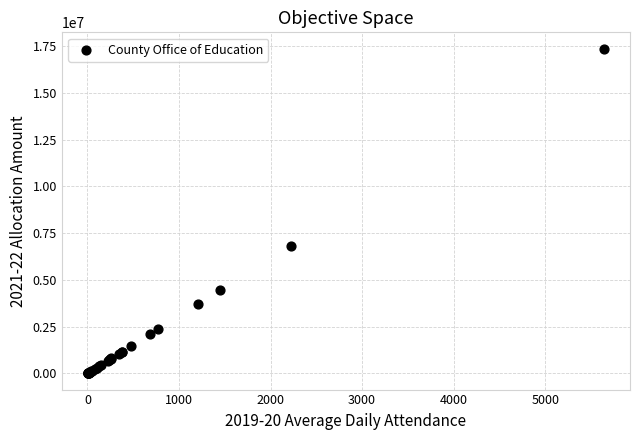

What Y value in the scatter plot is closest to 8684106?

6823009